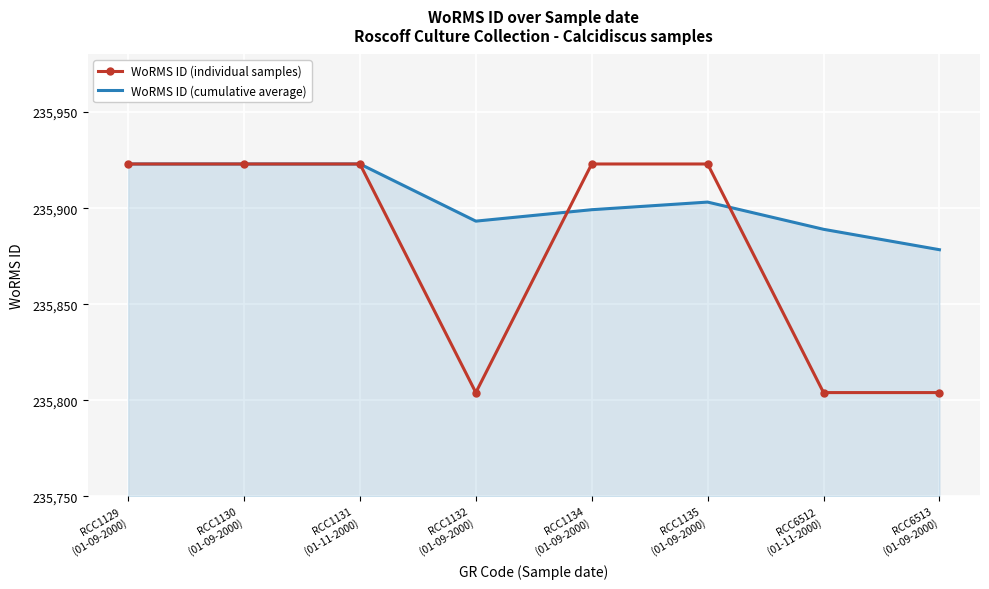

How many distinct data groups are displayed?

2